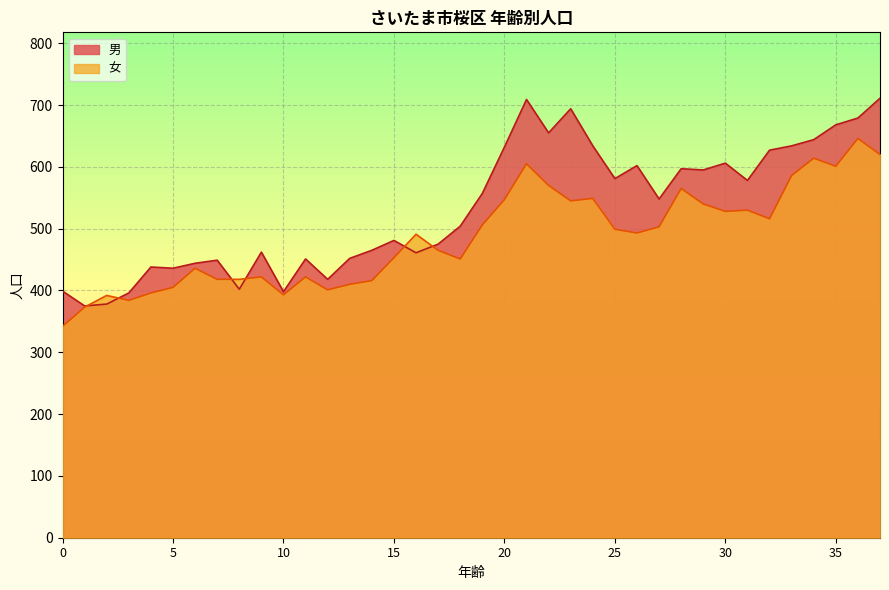

What is the total value across all series at 5?

841